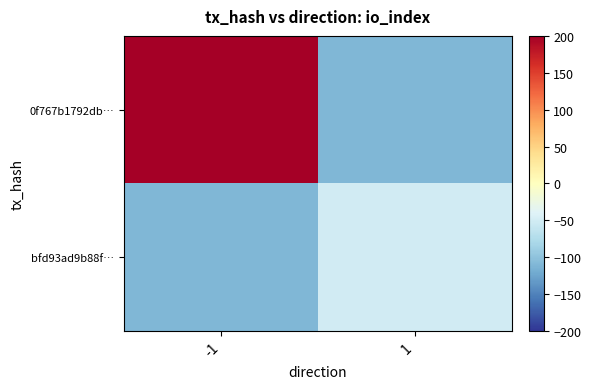

At -1, list the series in order from largest to smallest.

0f767b1792db…, bfd93ad9b88f…